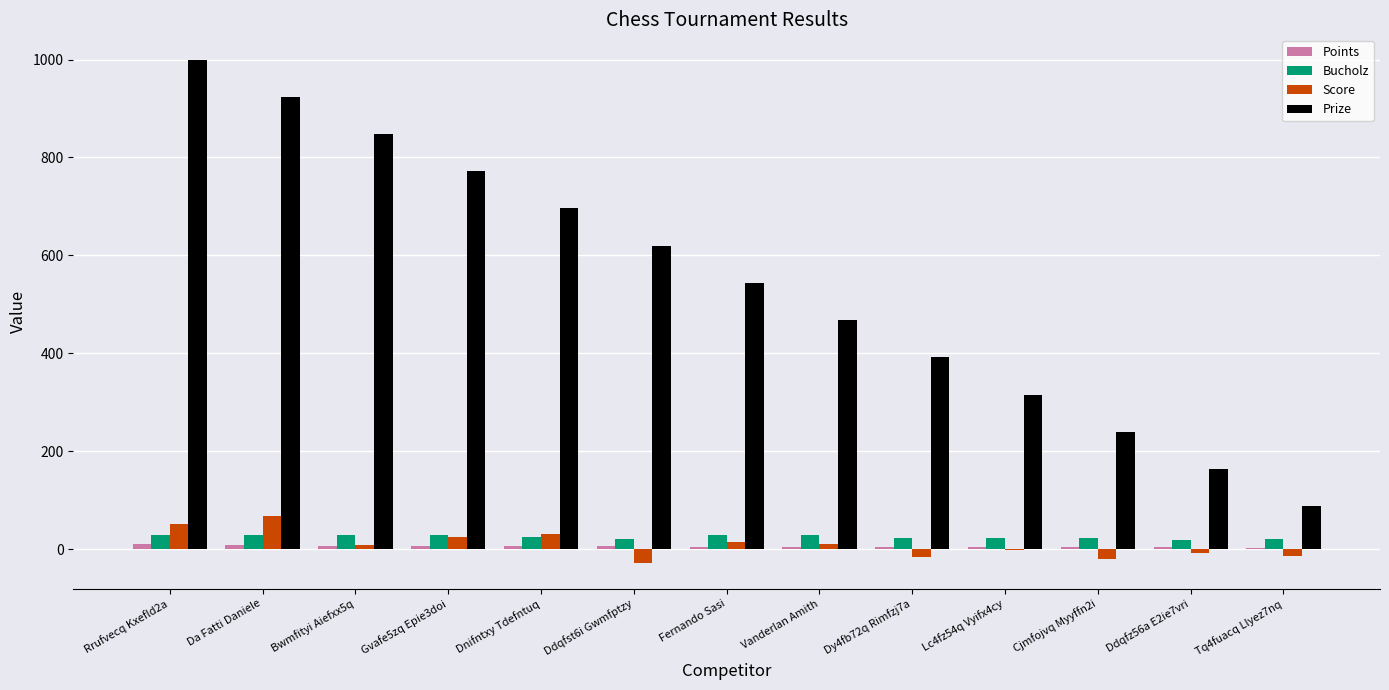

Which series has the largest range (max minus min)?

Prize